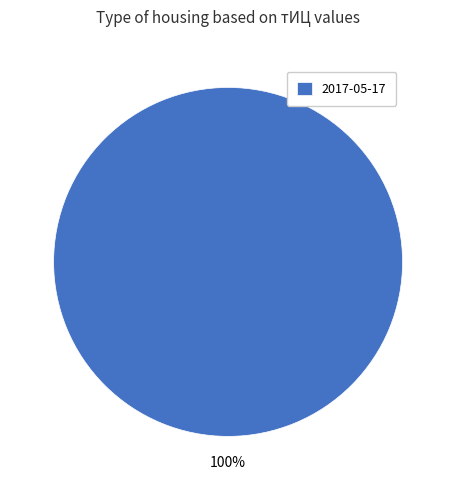

True or false: 2017-05-17 accounts for 94% of the total.

False